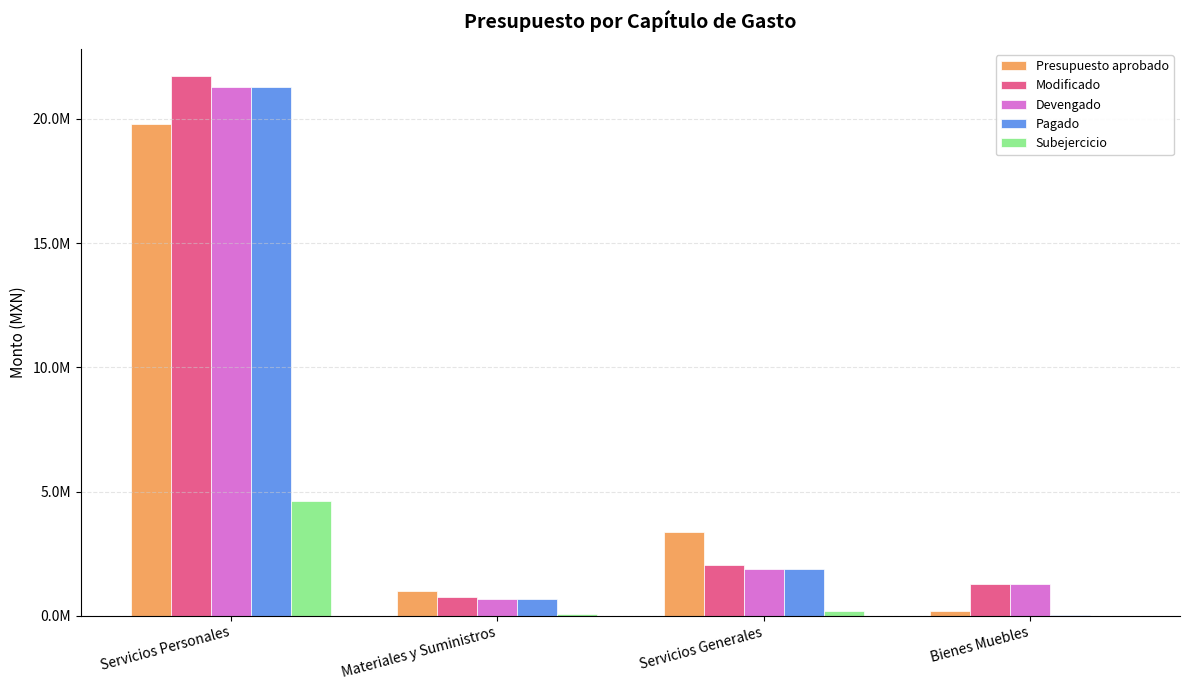

Where is Modificado nearest to the value 11243171?

Servicios Generales